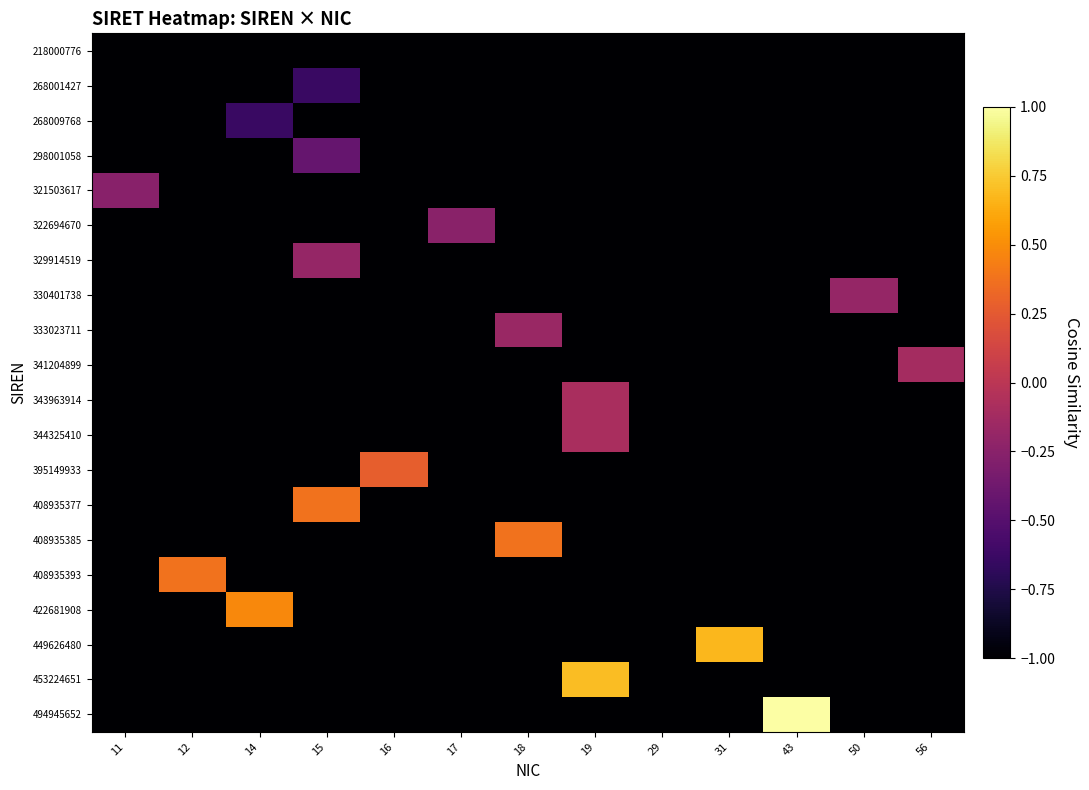

Rank the series by their maximum value, from highest to lowest.

494945652, 453224651, 449626480, 422681908, 408935393, 408935385, 408935377, 395149933, 344325410, 343963914, 341204899, 333023711, 330401738, 329914519, 322694670, 321503617, 298001058, 268009768, 268001427, 218000776